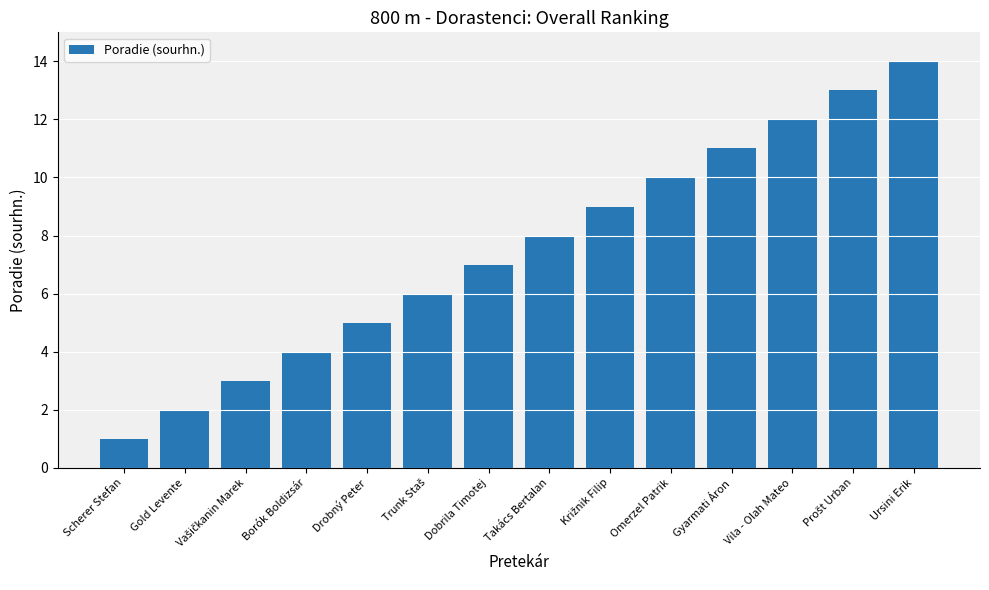

The value at Borók Boldizsár is 4. True or false?

True